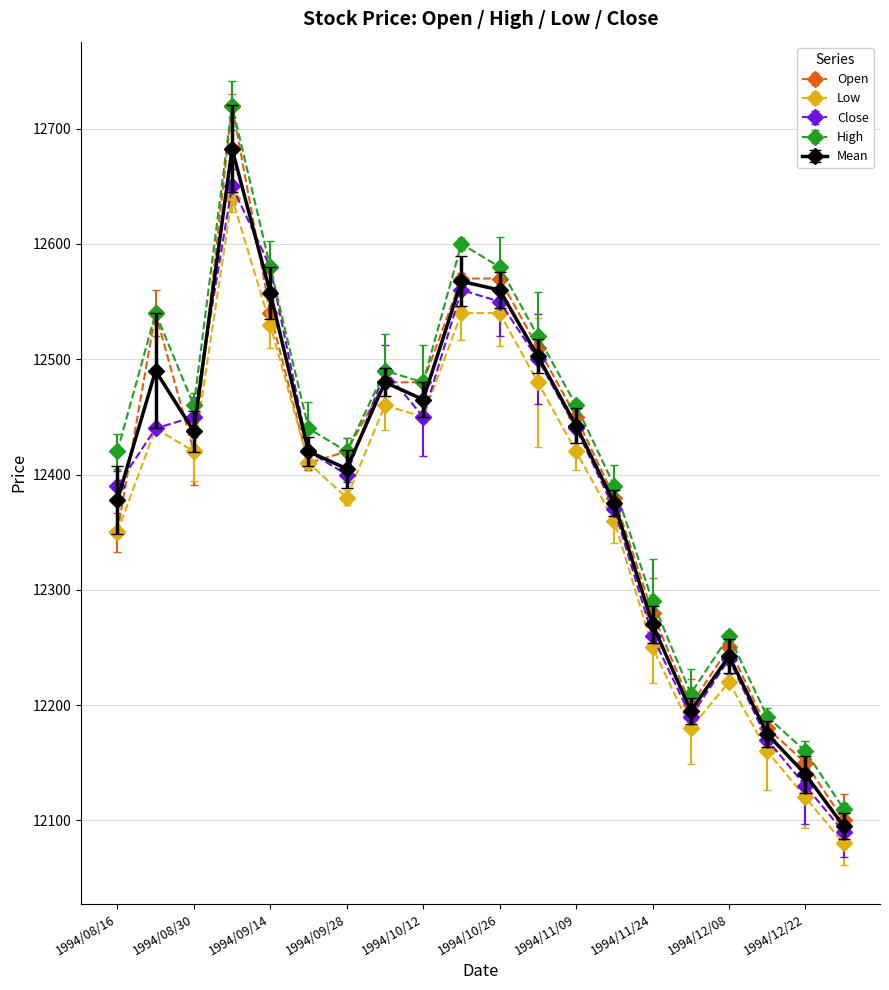

What is the maximum value shown in the chart?

12720